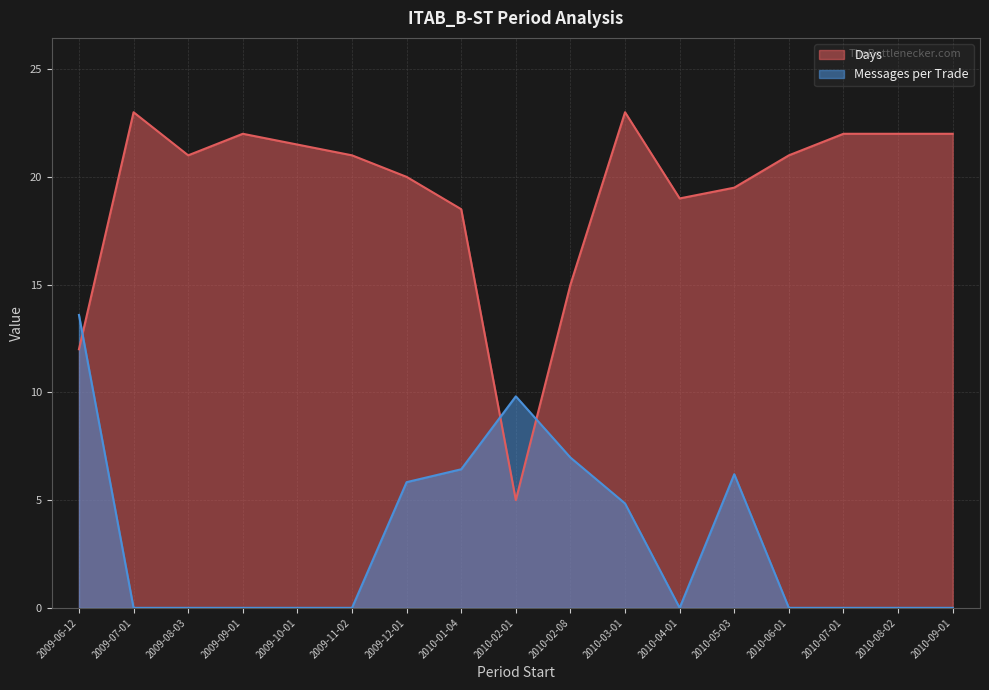

The Messages per Trade series shows 0.0 at 2009-11-02. True or false?

True